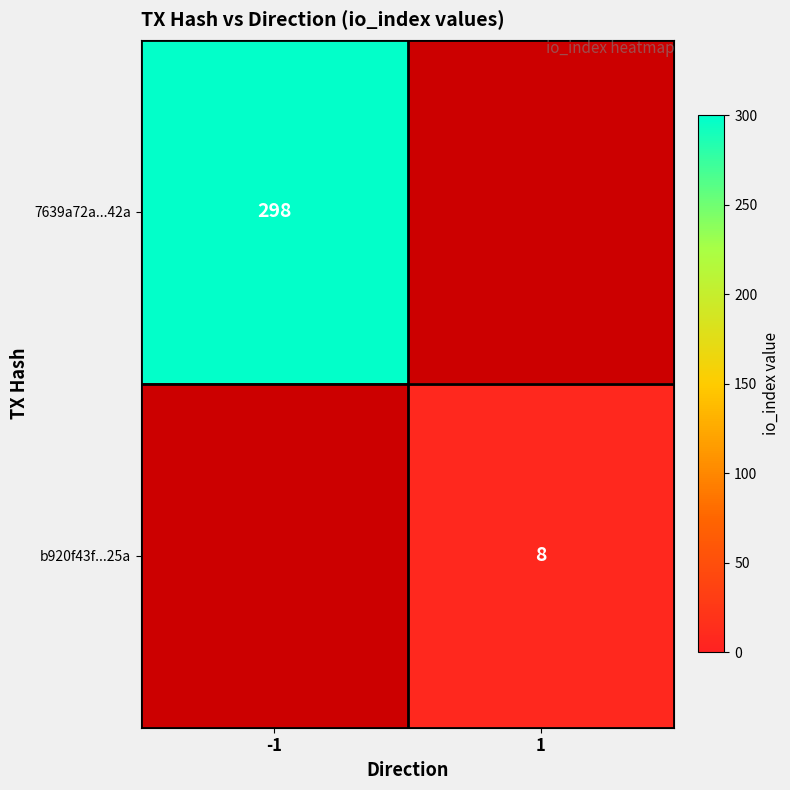

At how many categories does at least one series exceed 152?

1